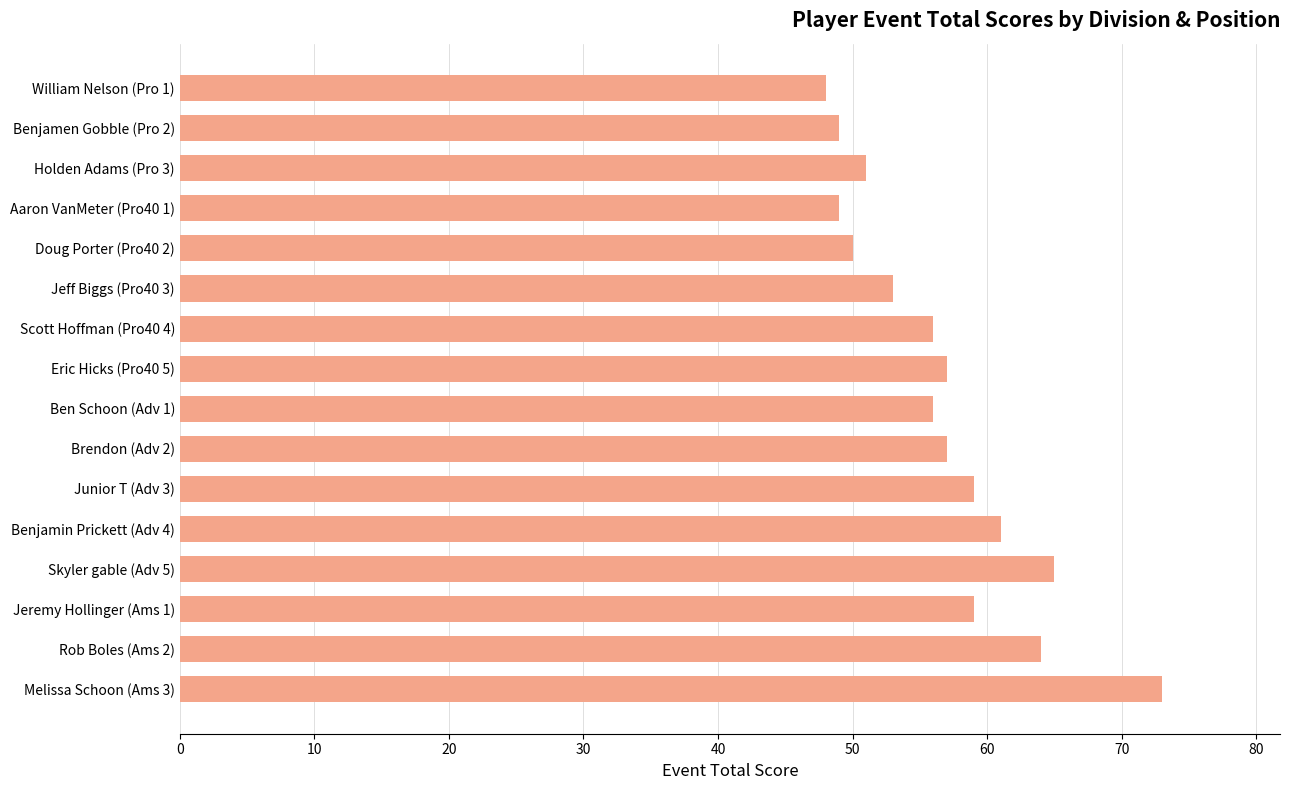

How many bars are there in total?

16